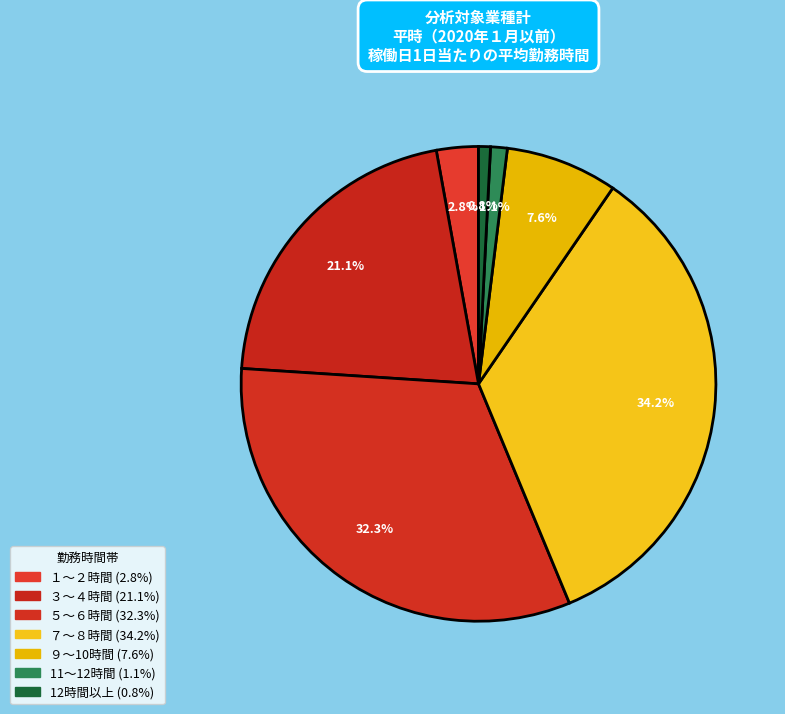

To the nearest percent, what is the combined percentage of ５～６時間 and 11～12時間?

33%